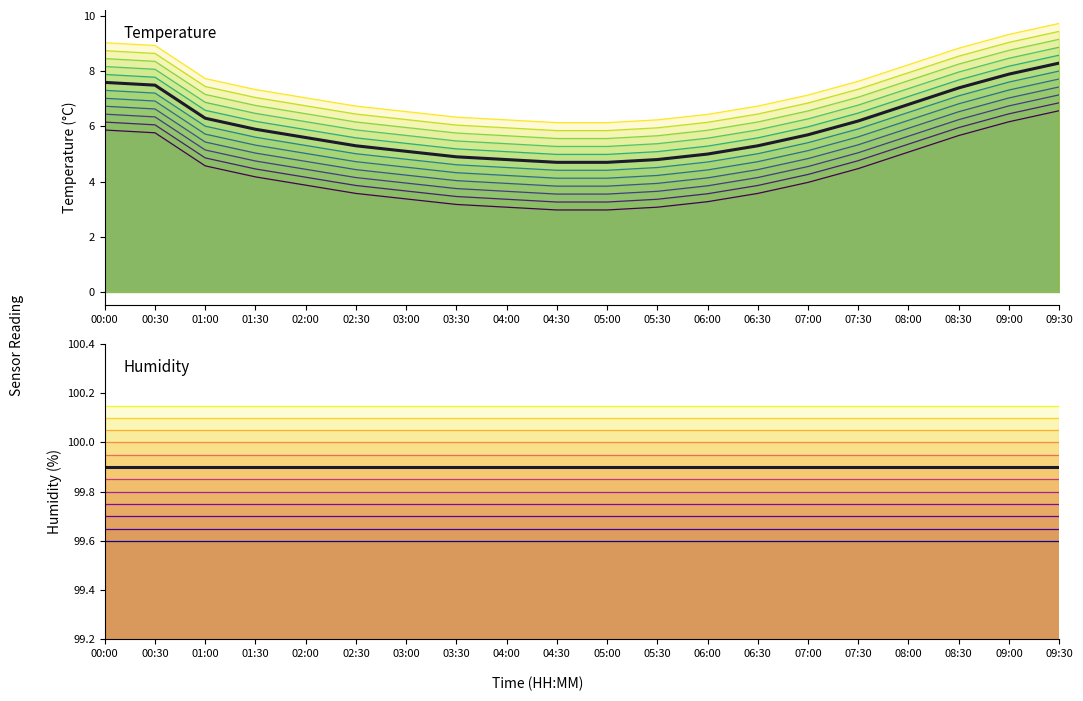

What is the minimum value for scenario_11?

6.1